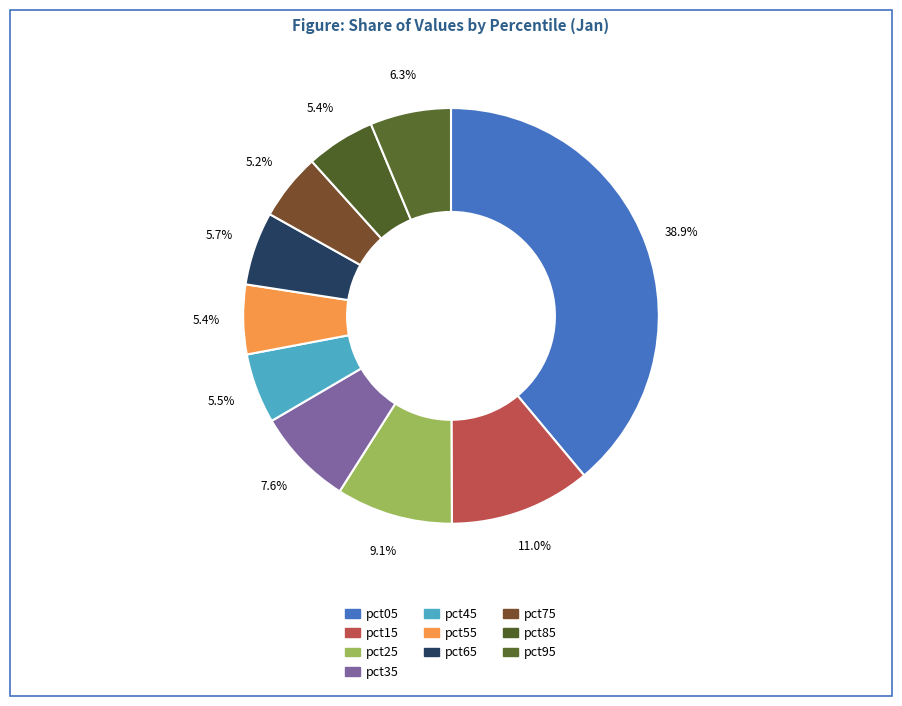

To the nearest percent, what percentage of the pie is pct65?

6%